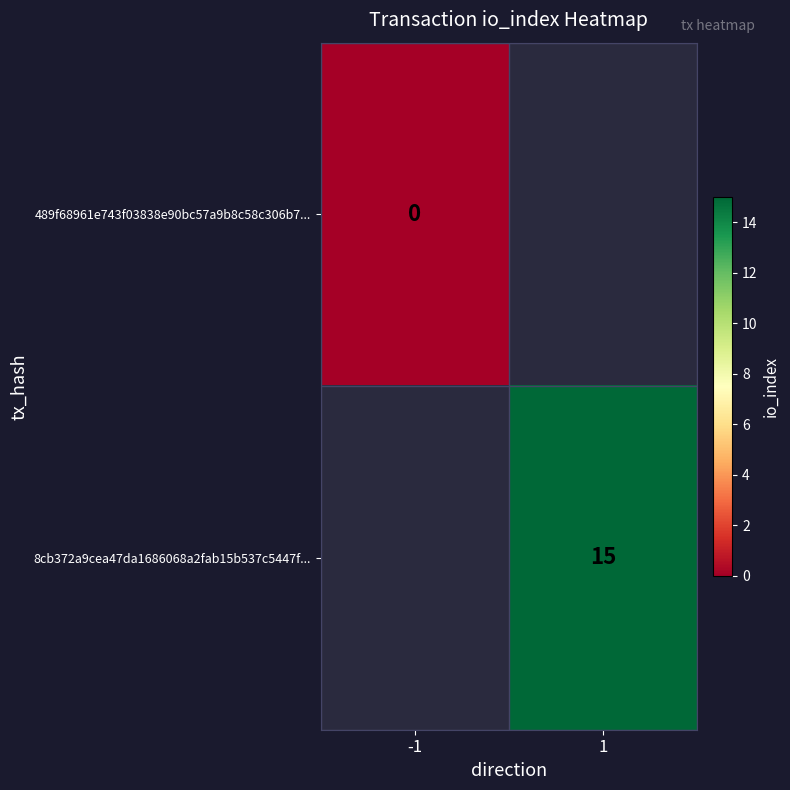

True or false: 8cb372a9cea47da1686068a2fab15b537c5447f... has a value of 20 at 1.

False